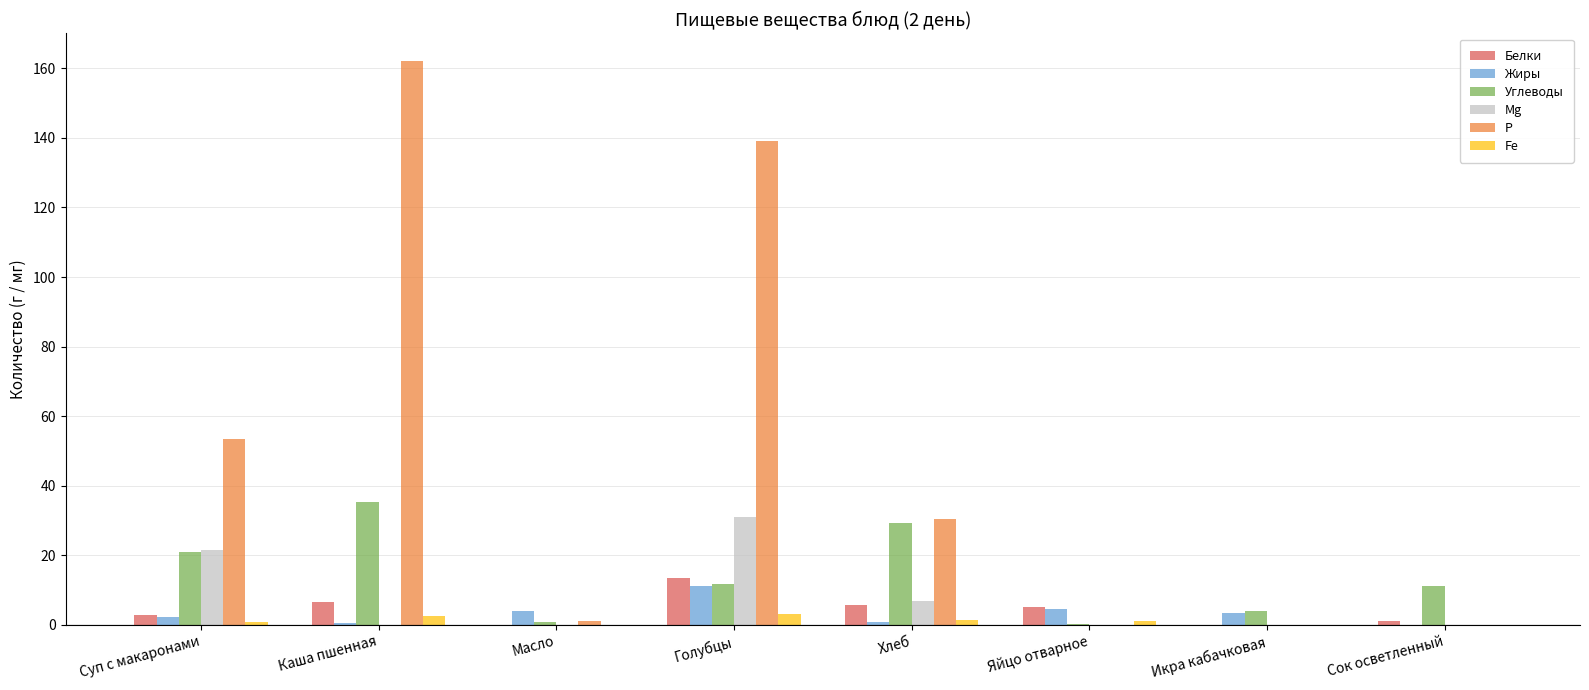

How many groups of bars are there?

8